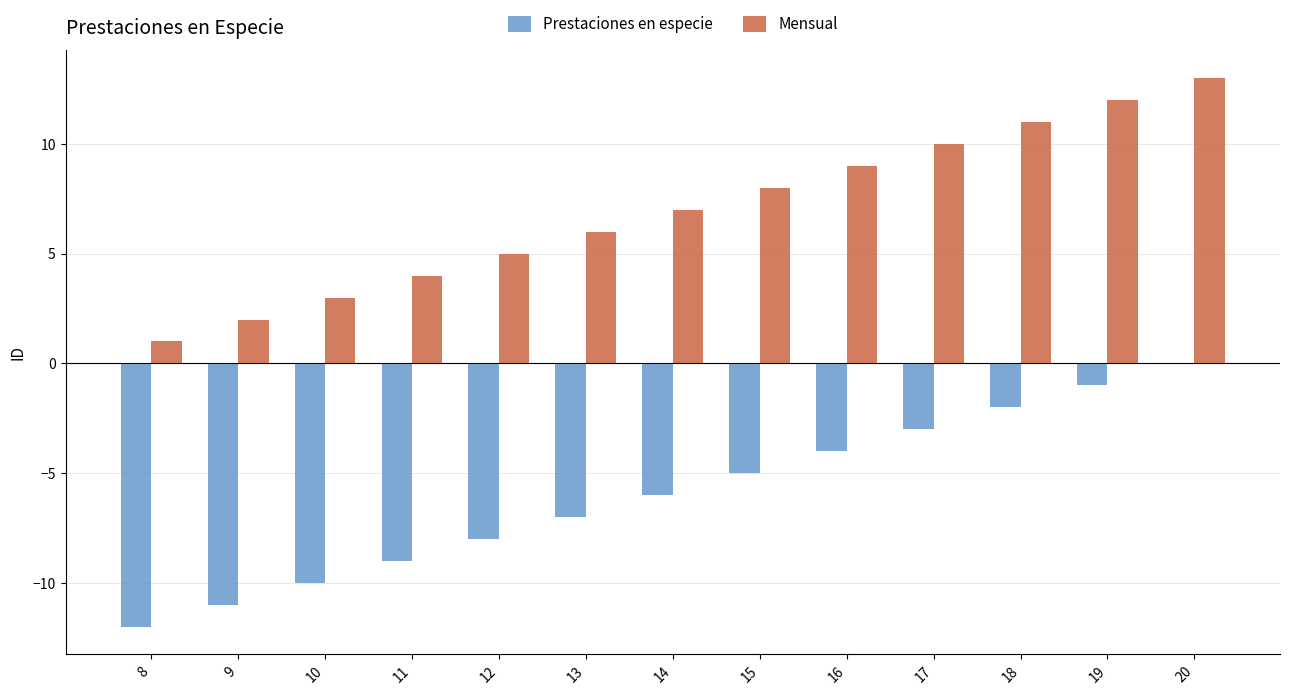

What is the greatest value displayed?

13